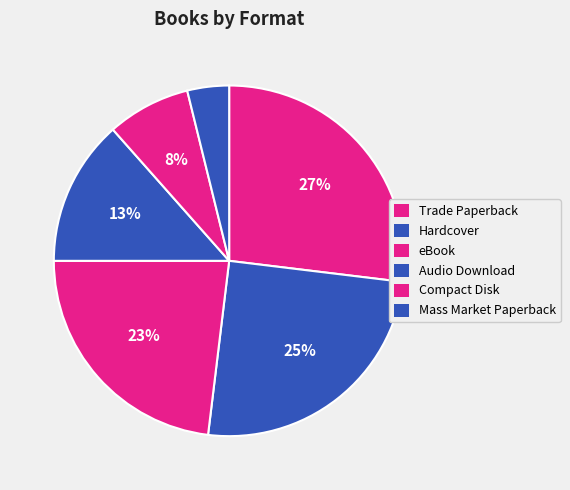

How many segments does this pie chart have?

6